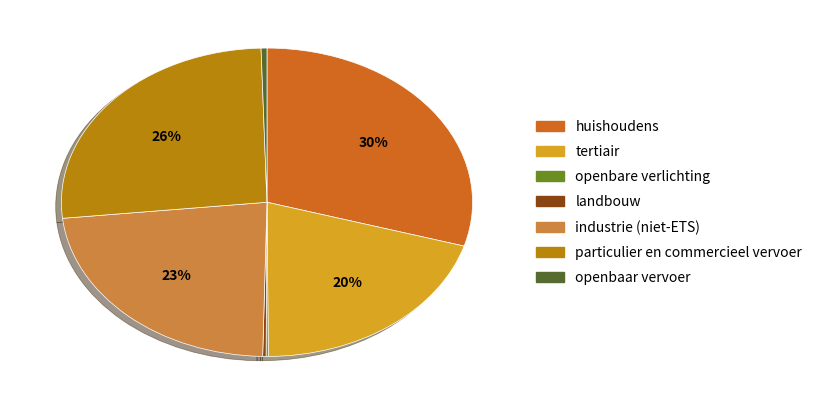

The tertiair slice represents 20% of the pie. True or false?

True